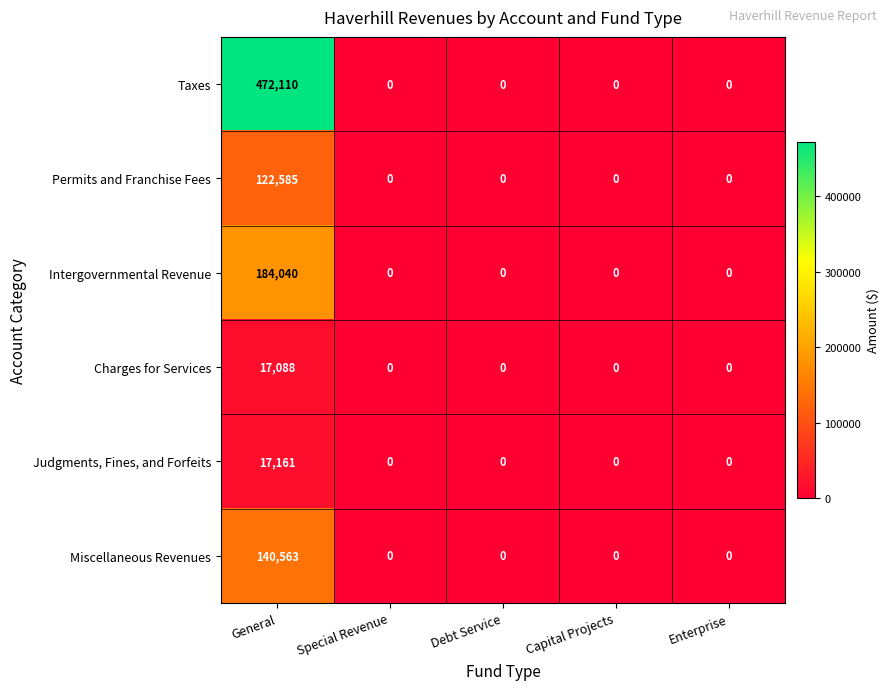

Which series has the largest range (max minus min)?

Taxes